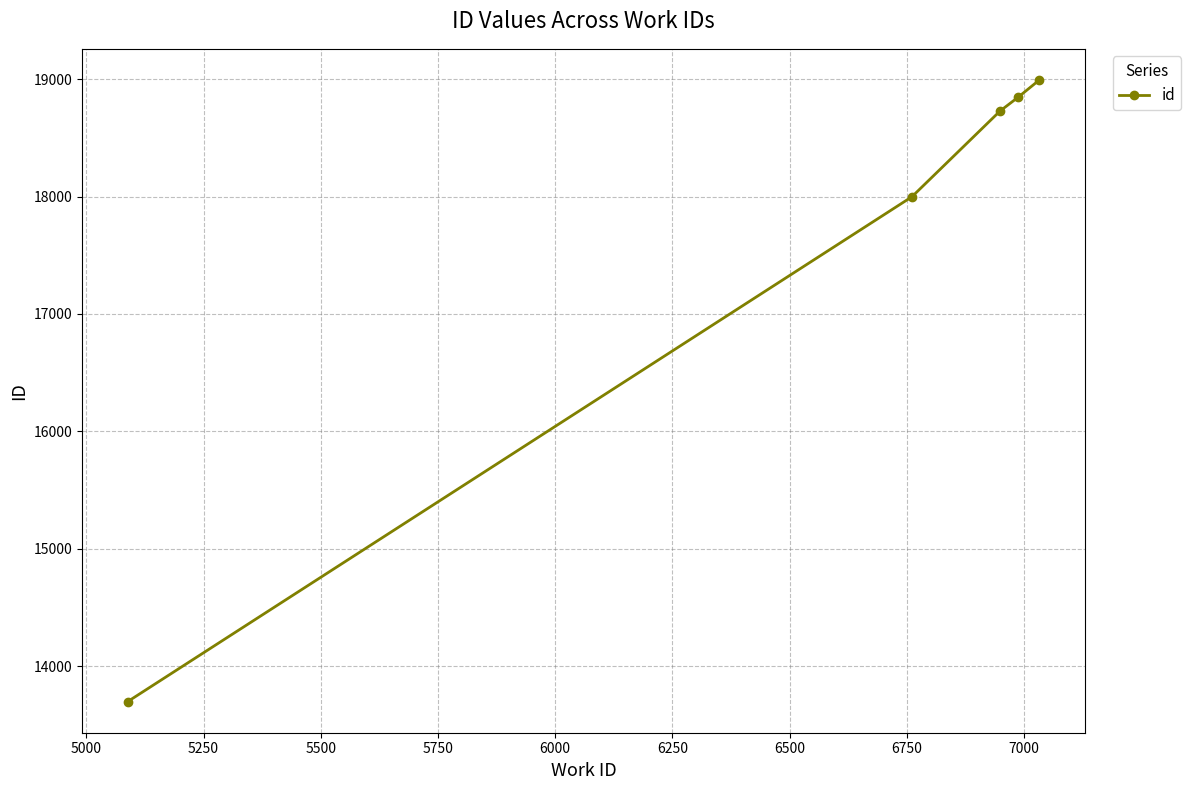

True or false: the data has more than 2 interior local peaks.

False